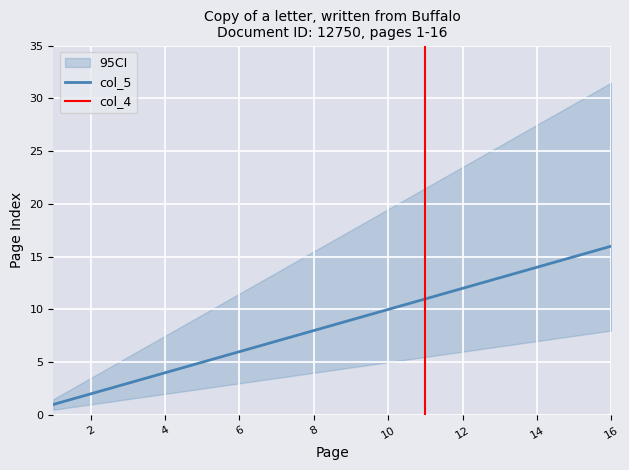

The value of col_5 at 9 is 9.0. True or false?

True